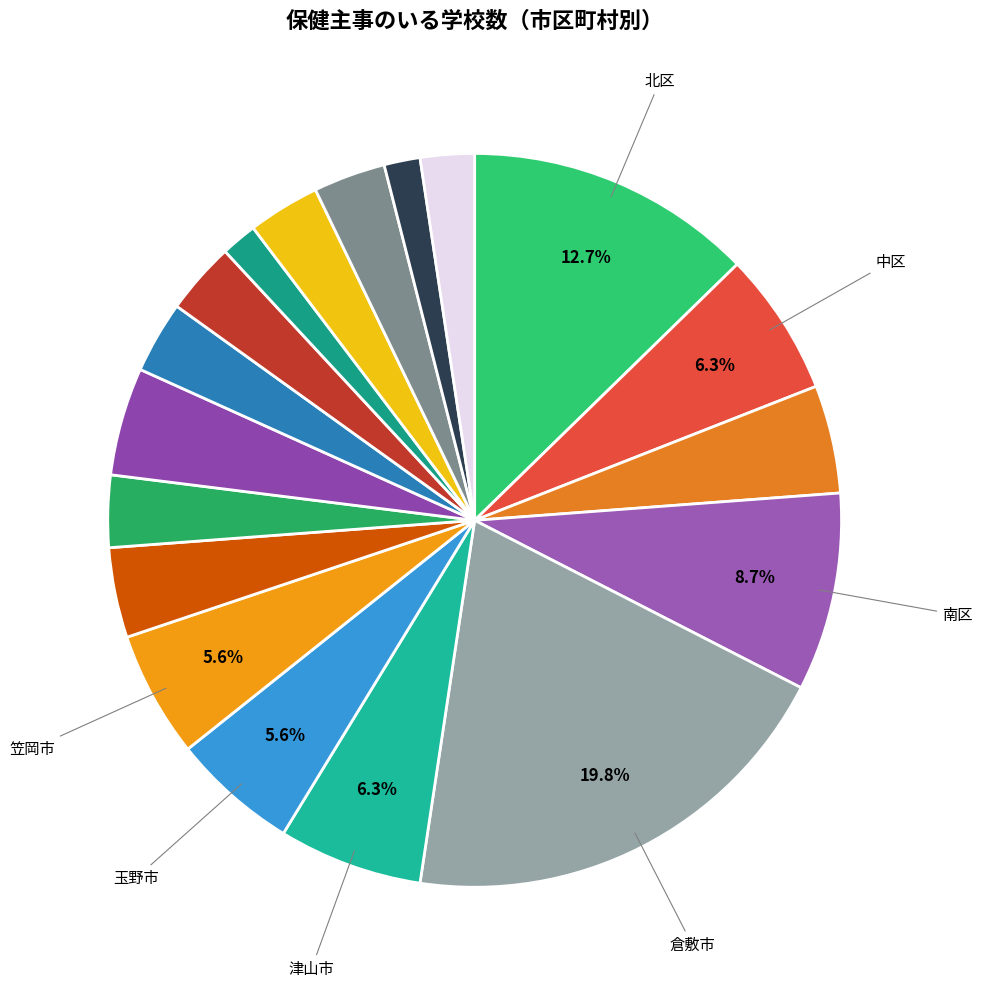

How many segments does this pie chart have?

18